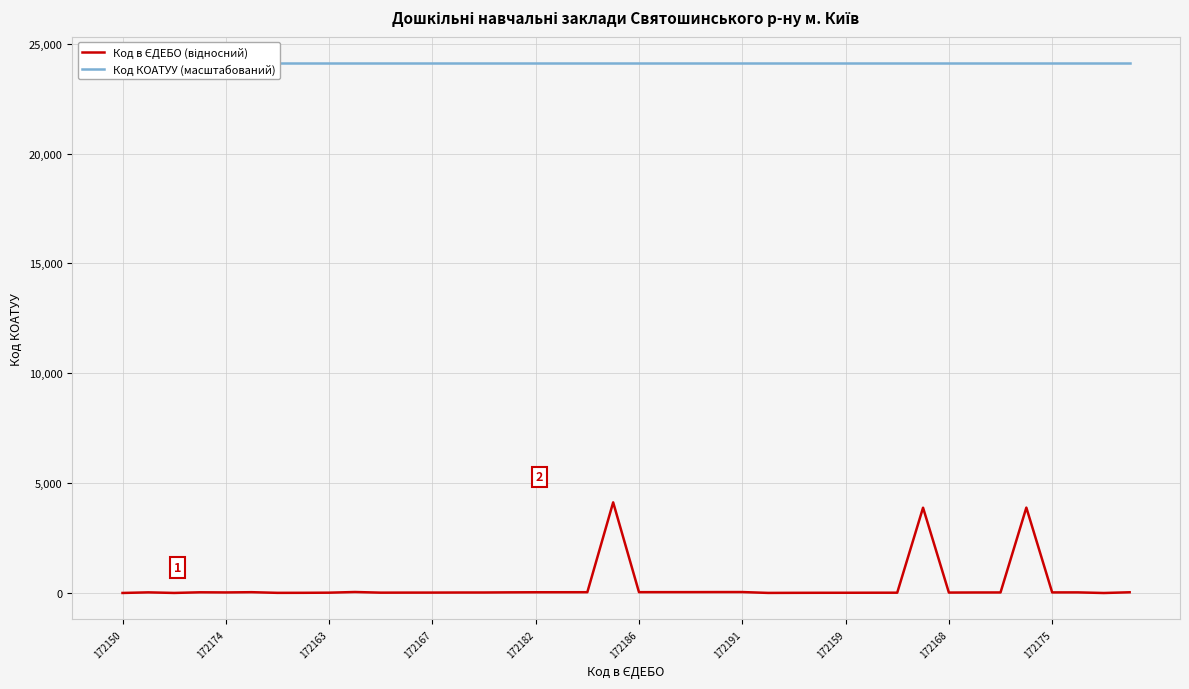

In Код в ЄДЕБО (відносний), how many points are lower than both neighbors (excluding endpoints)?

9